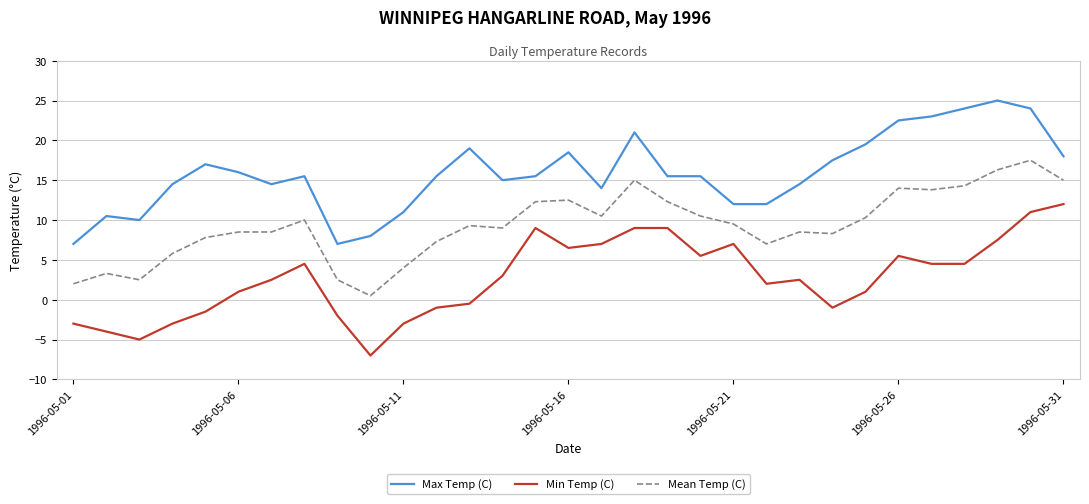

Which series has the largest total across all categories?

Max Temp (C)